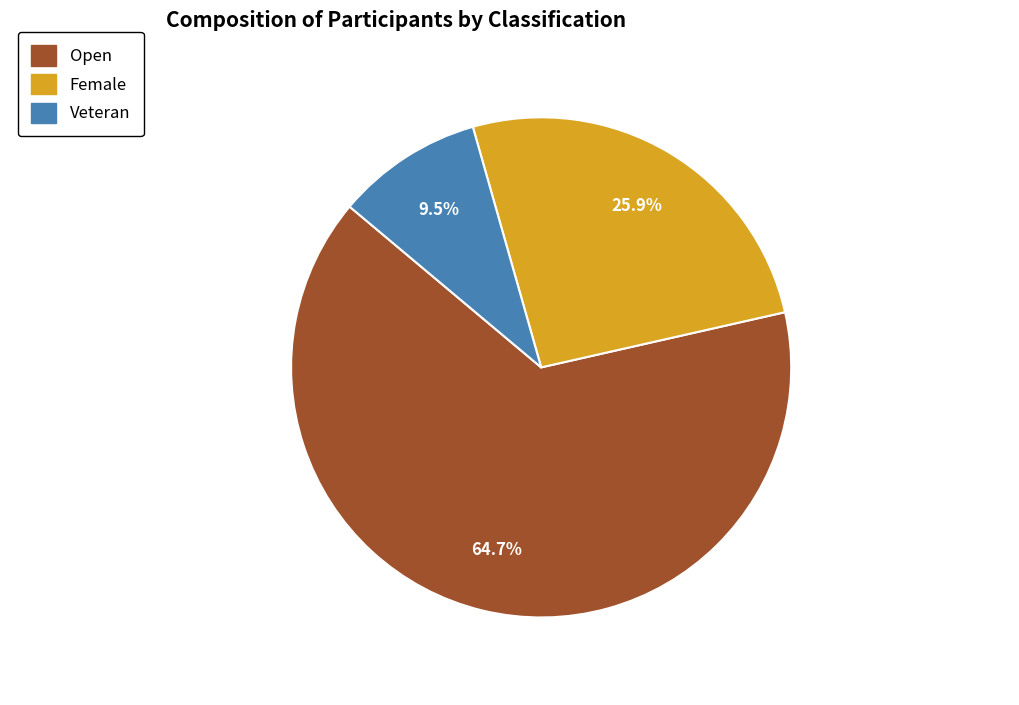

Which slice represents more than half of the pie?

Open